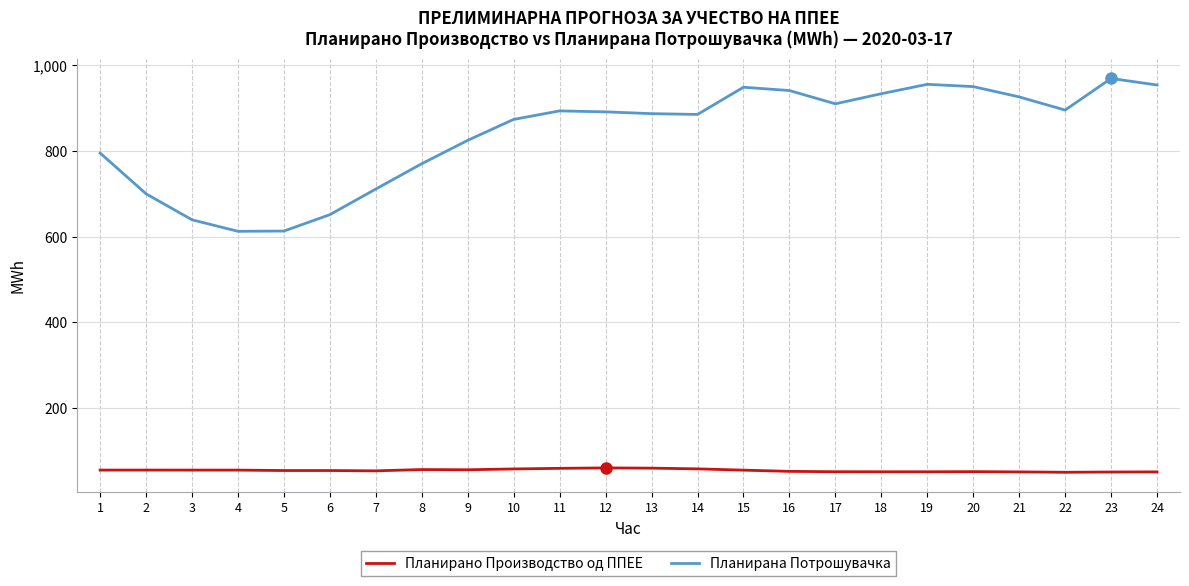

What are all the series names shown in the legend?

Планирано Производство од ППЕЕ, Планирана Потрошувачка